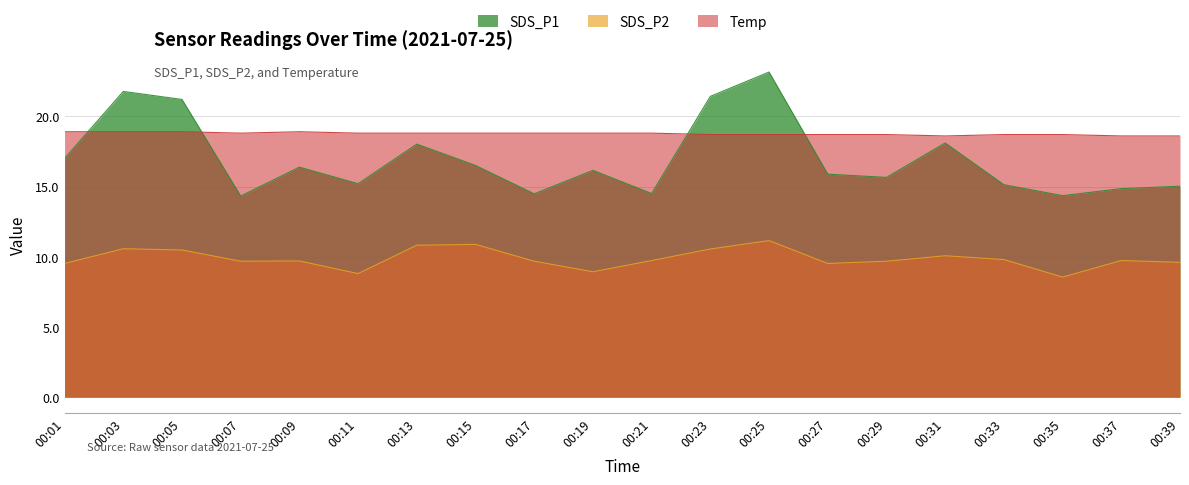

At which category does SDS_P1 reach its first local valley?

00:07